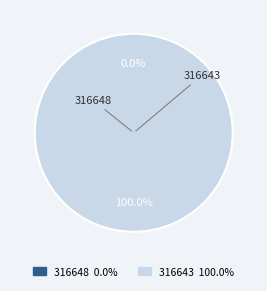

Which has a higher value, 316643 or 316648?

316643